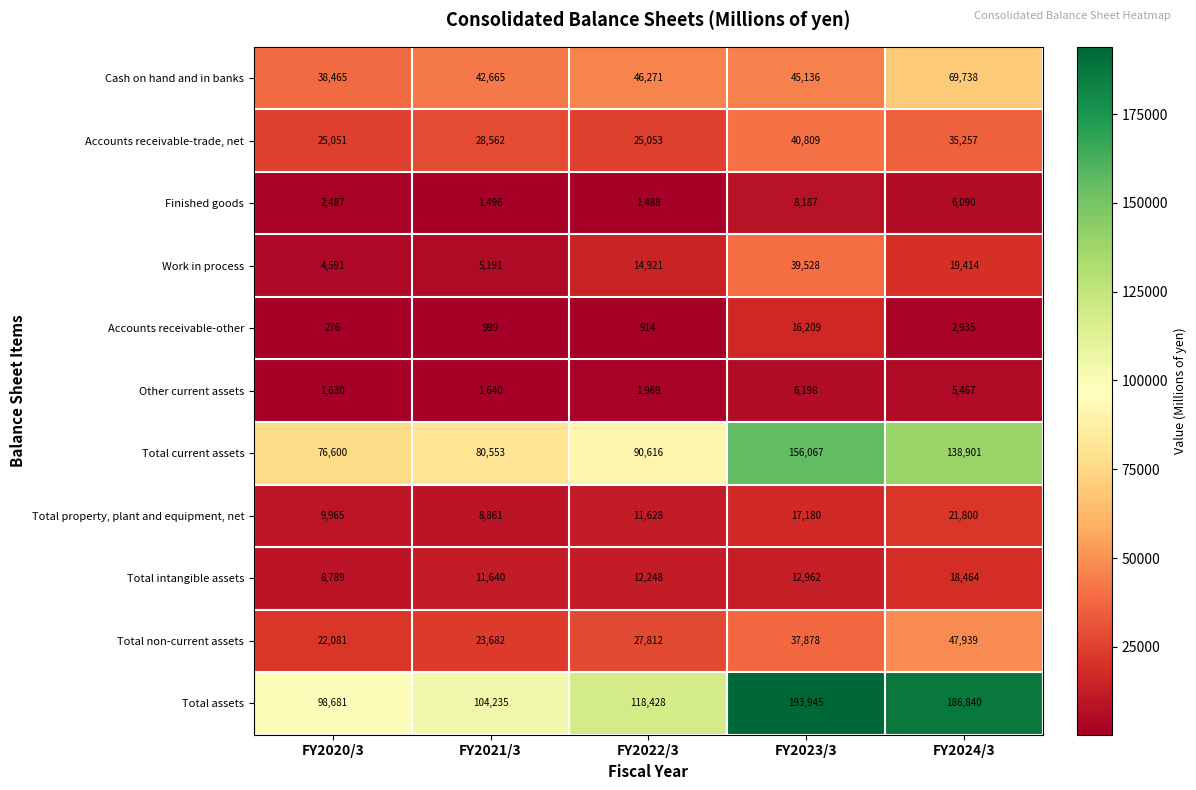

What is the sum of all Cash on hand and in banks values?

242275